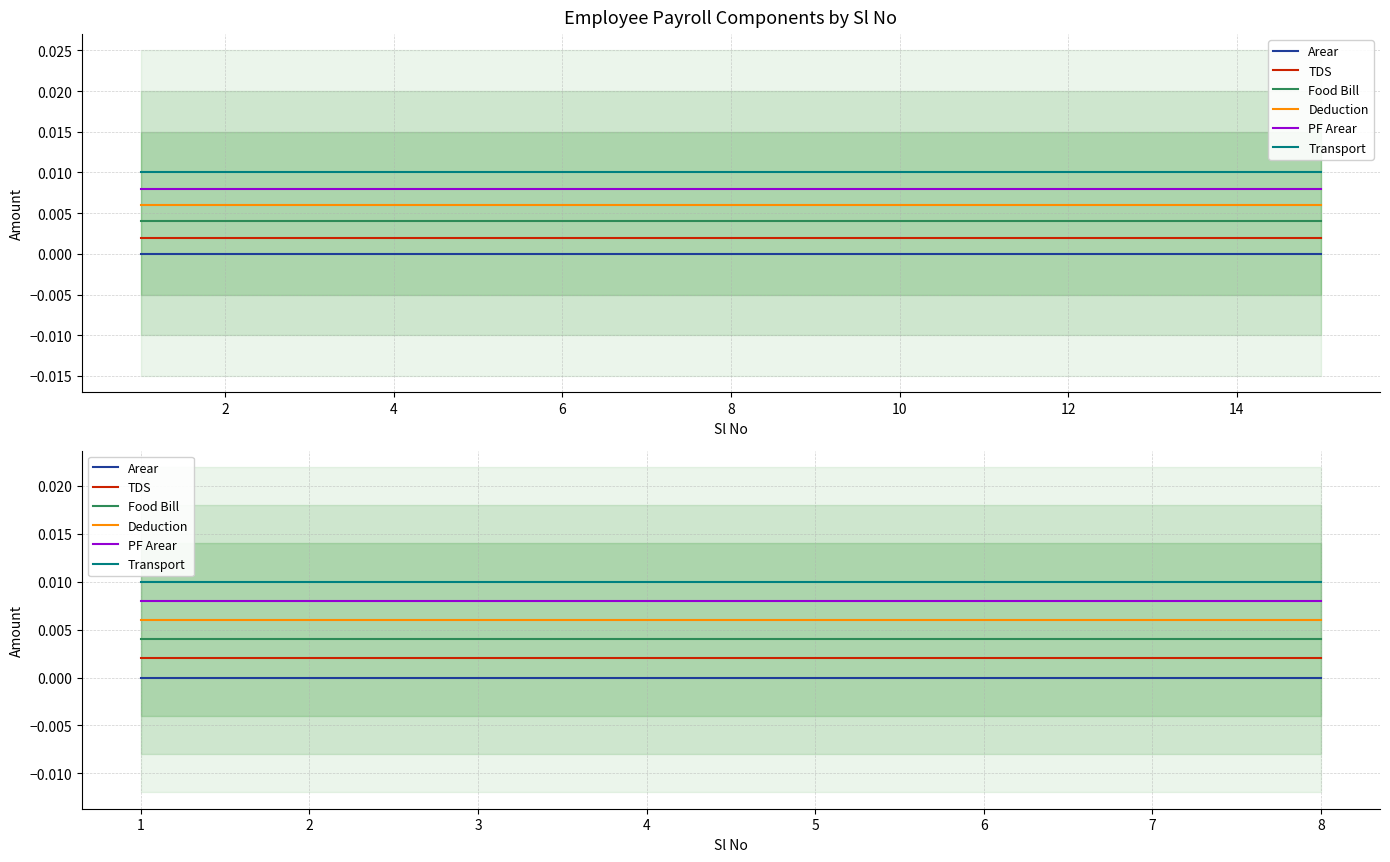

True or false: Deduction has more than 0 interior local peaks.

False